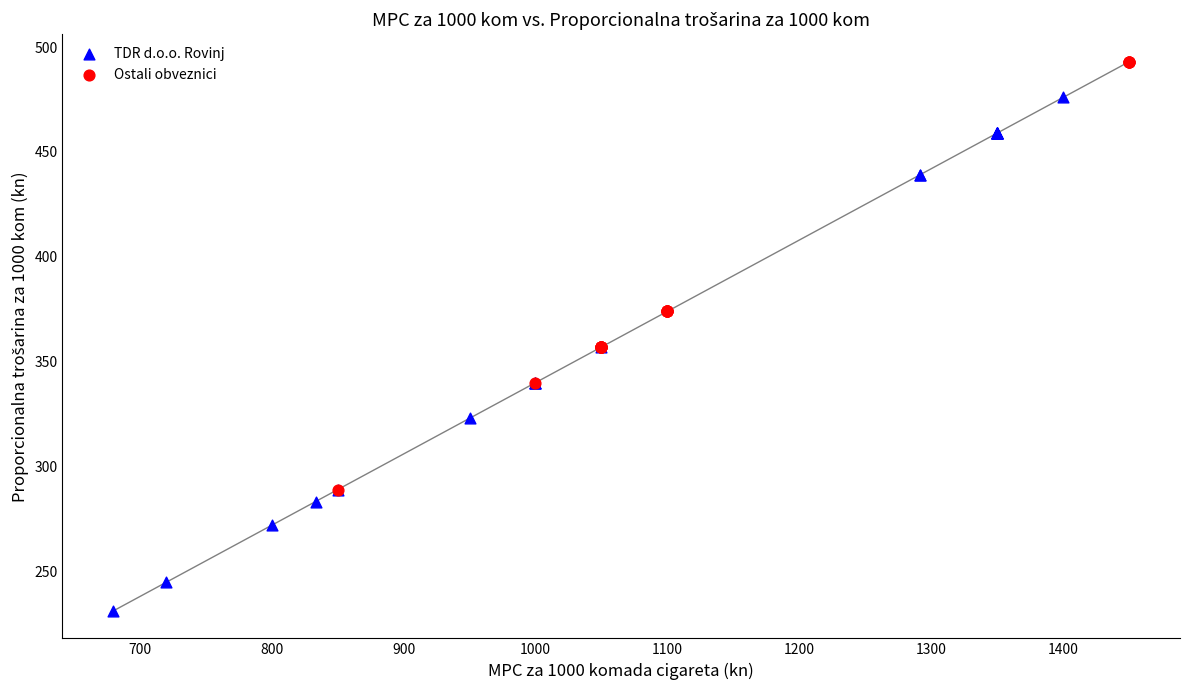

Which series has the largest Y range (max minus min)?

TDR d.o.o. Rovinj